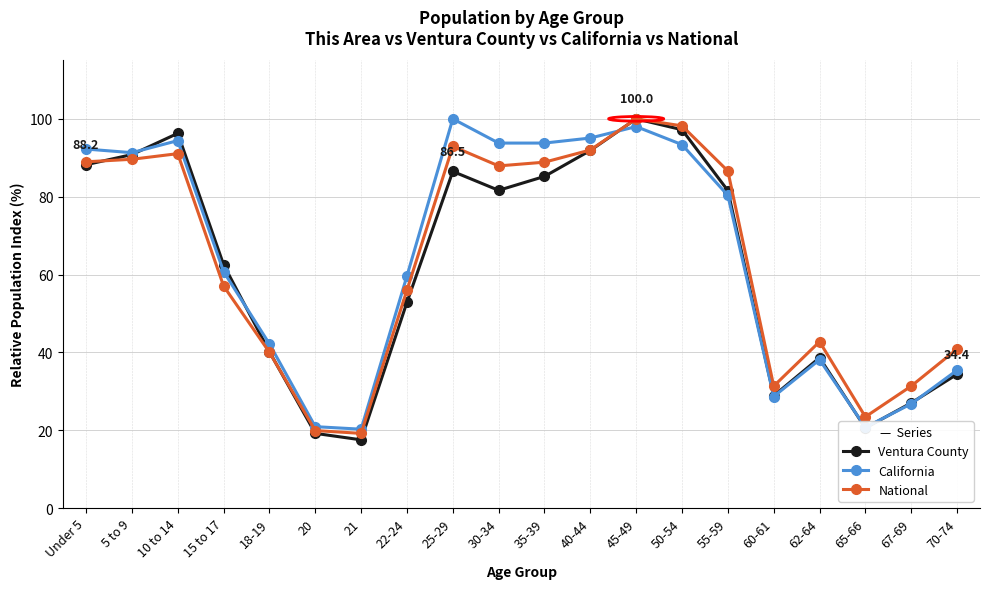

What is the difference between the maximum and minimum values in the California series?

79.7